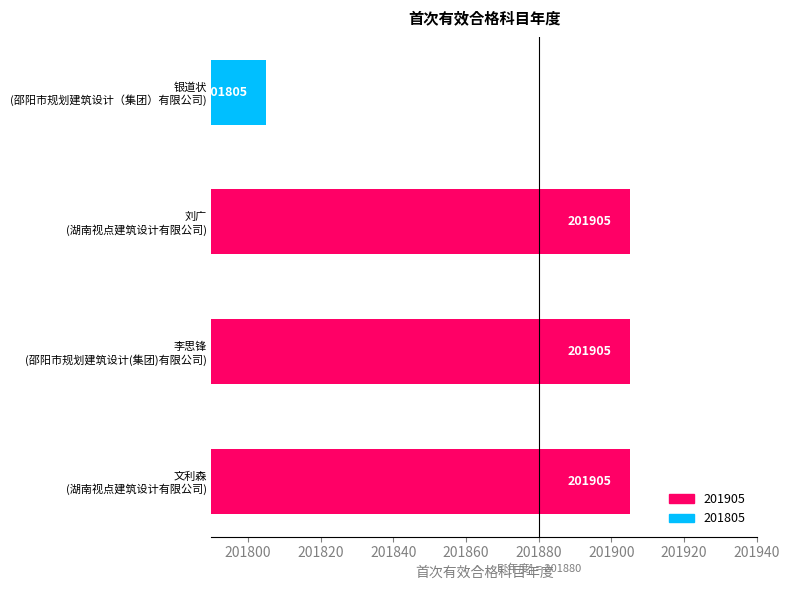

Reading bottom to top, list all the values displayed in this chart.

201905	201905	201905	201805